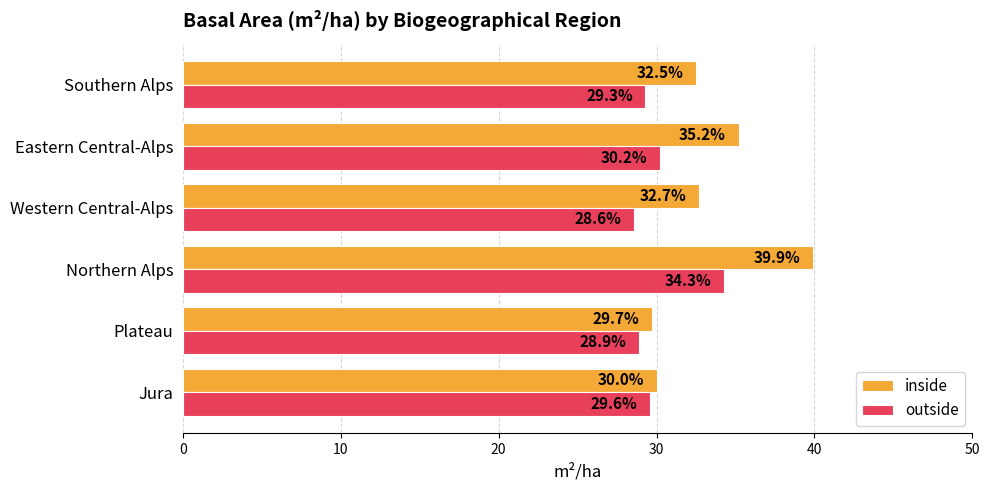

Is it true that outside equals 45.0 at Eastern Central-Alps?

False